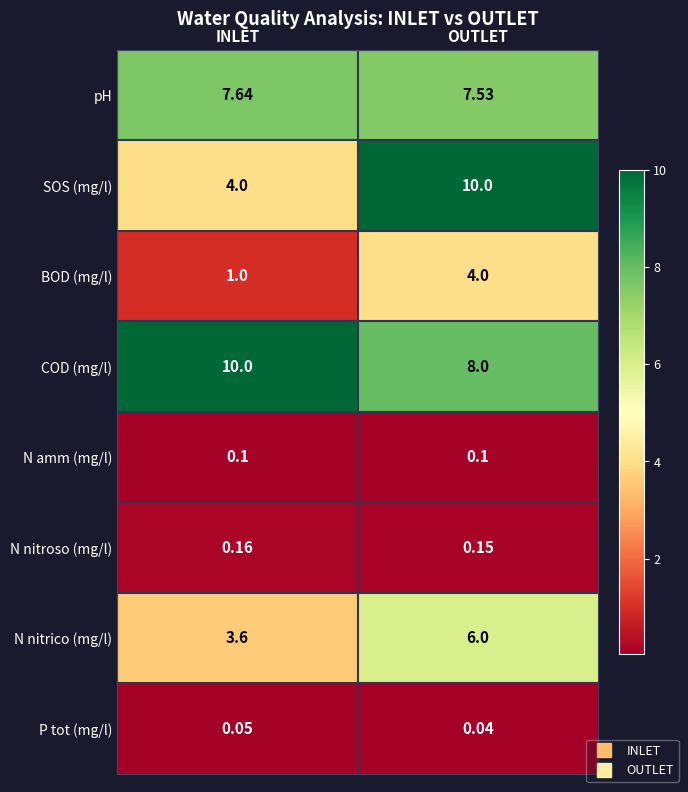

How many series are shown in this chart?

8